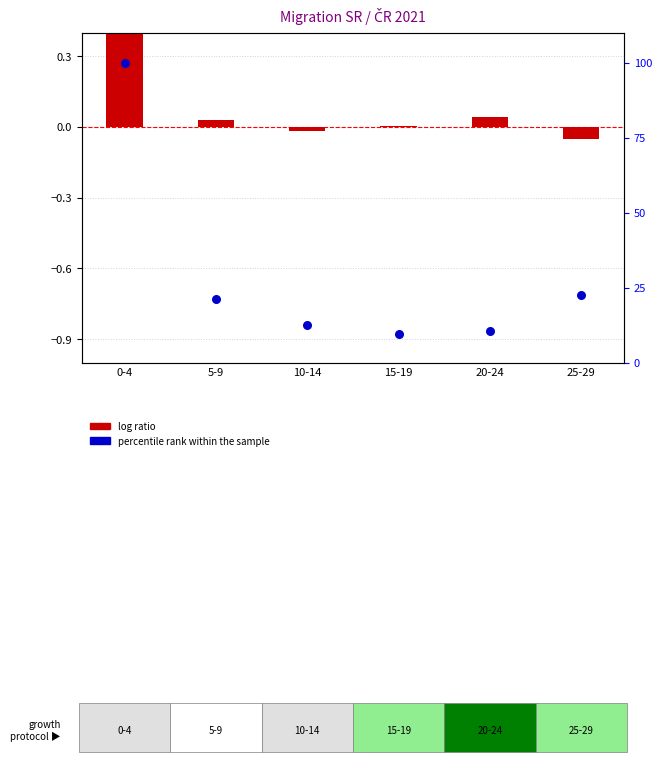

Which series reaches the maximum Y coordinate?

percentile rank within the sample